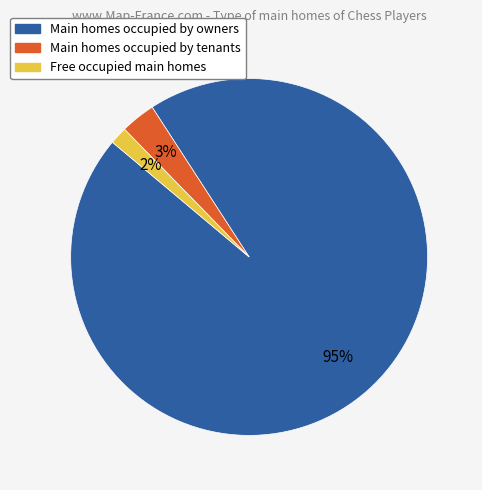

To the nearest percent, what is the average slice percentage?

33%